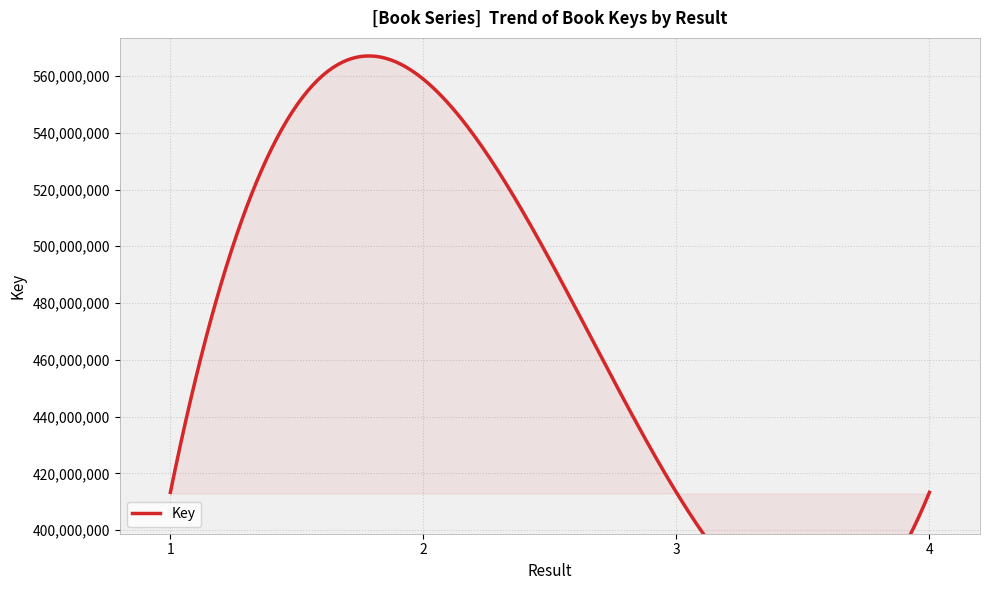

Where is the data nearest to the value 486075598?

1